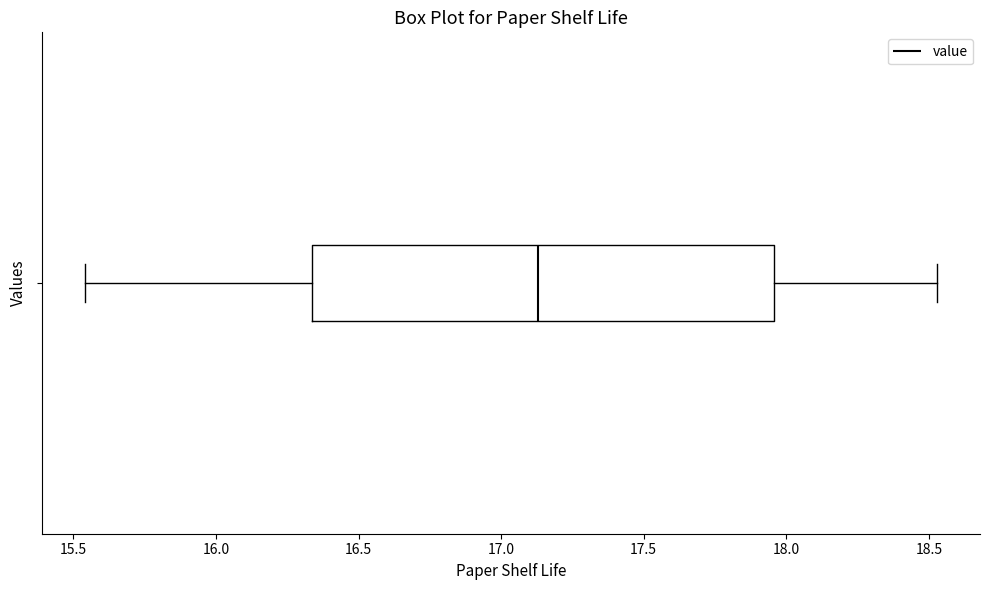

Read this box plot against the x-axis: the position of the median line, the range covered by the box, and the ends of both whiskers. The values are not printed on the chart, so give them approximately, as read against the axis.

median 17.15, box 16.35 to 17.95, whiskers 15.55 to 18.55